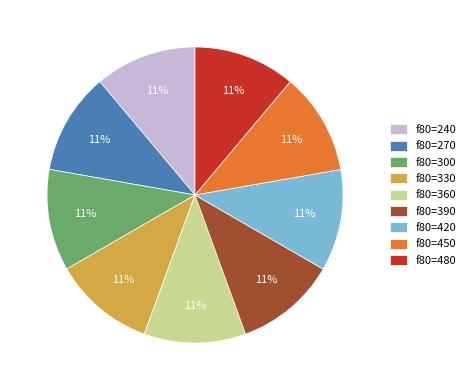

Is there any slice that represents more than half of the pie?

No